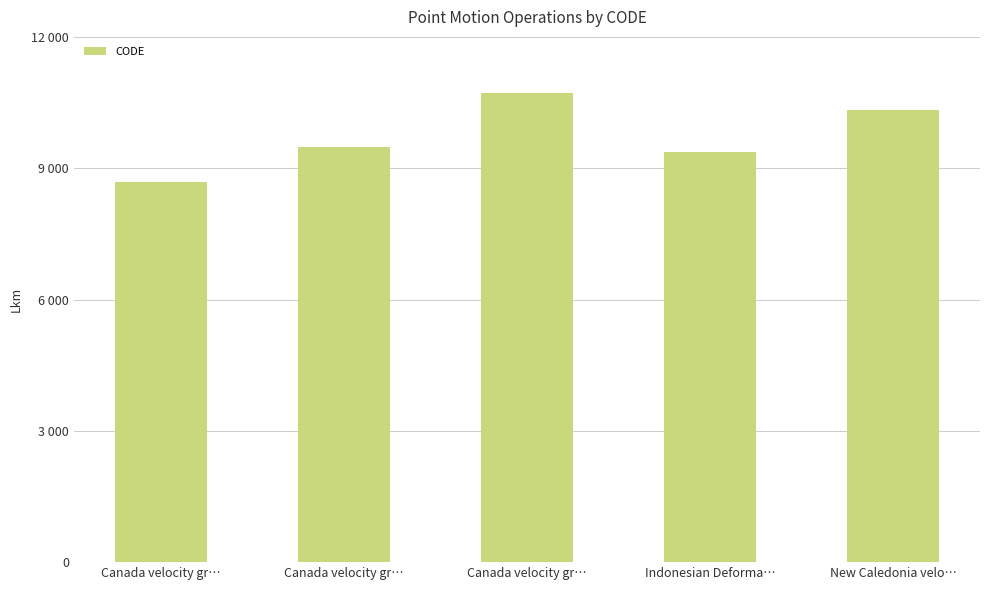

The value at Canada velocity gr… is 16724. True or false?

False